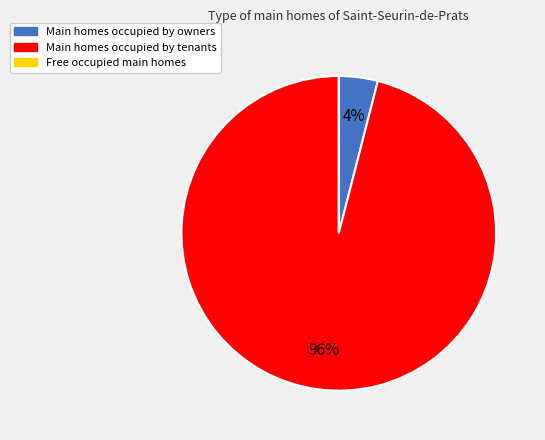

Does Main homes occupied by tenants represent more than half of the total?

Yes